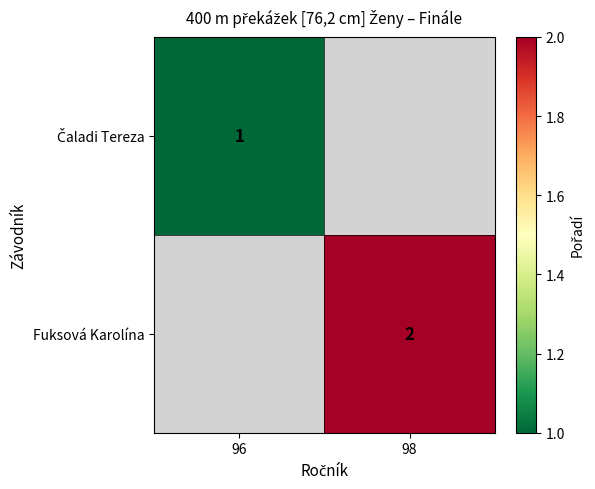

At which category does the chart reach its minimum across all series?

96